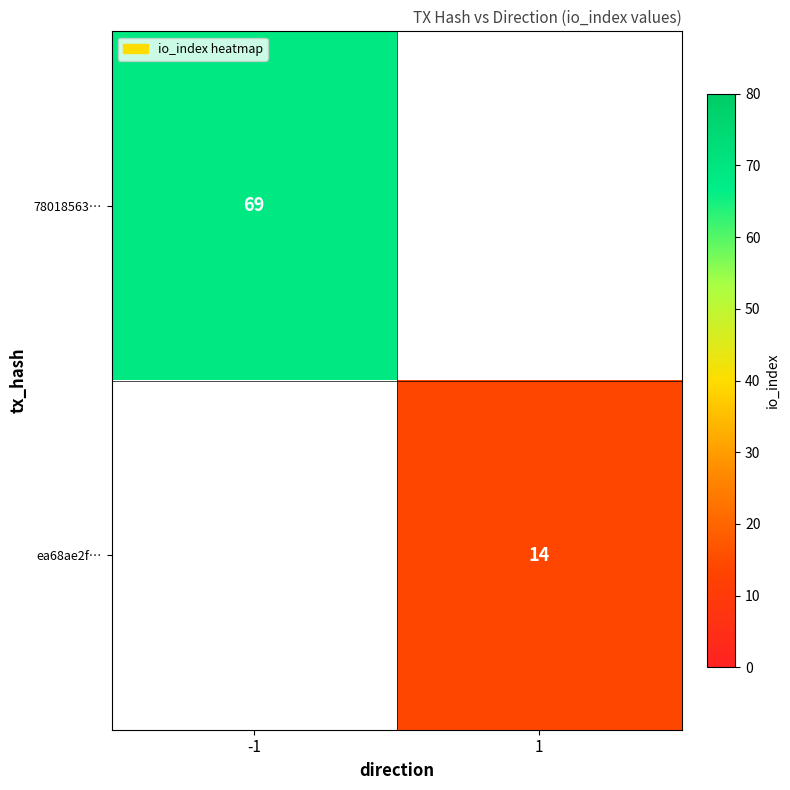

Is it true that ea68ae2f… equals 4 at 1?

False